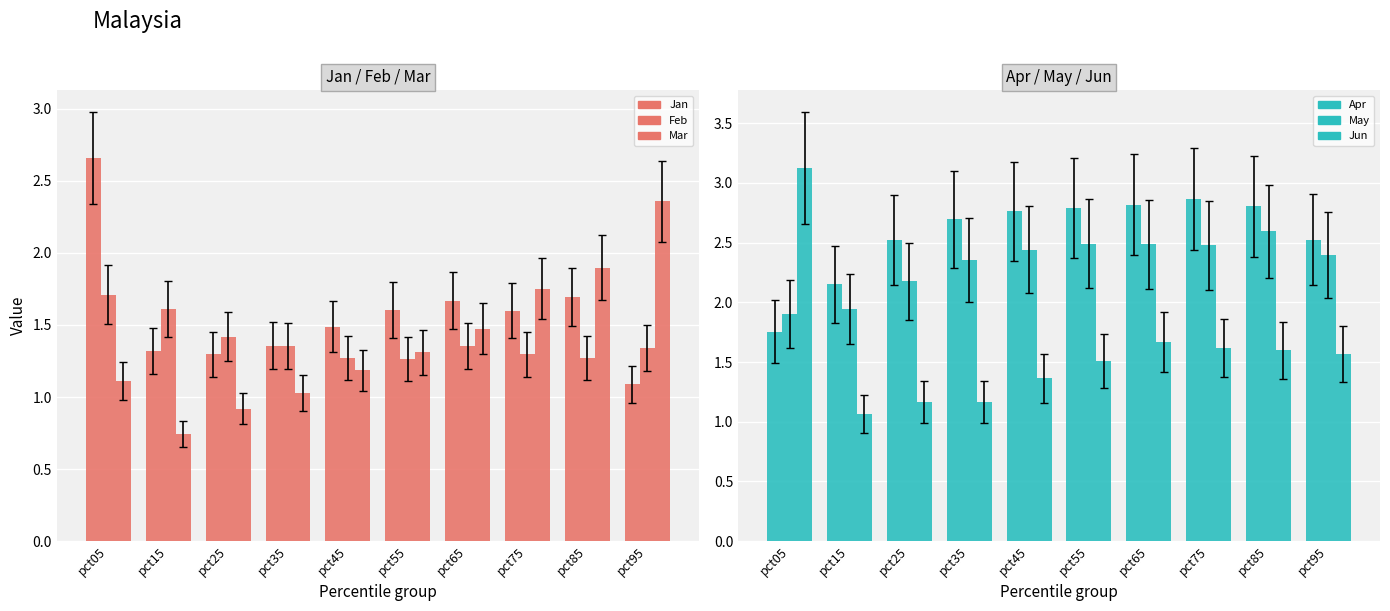

What is the value of the Apr bar at the 2nd from the left?

2.2